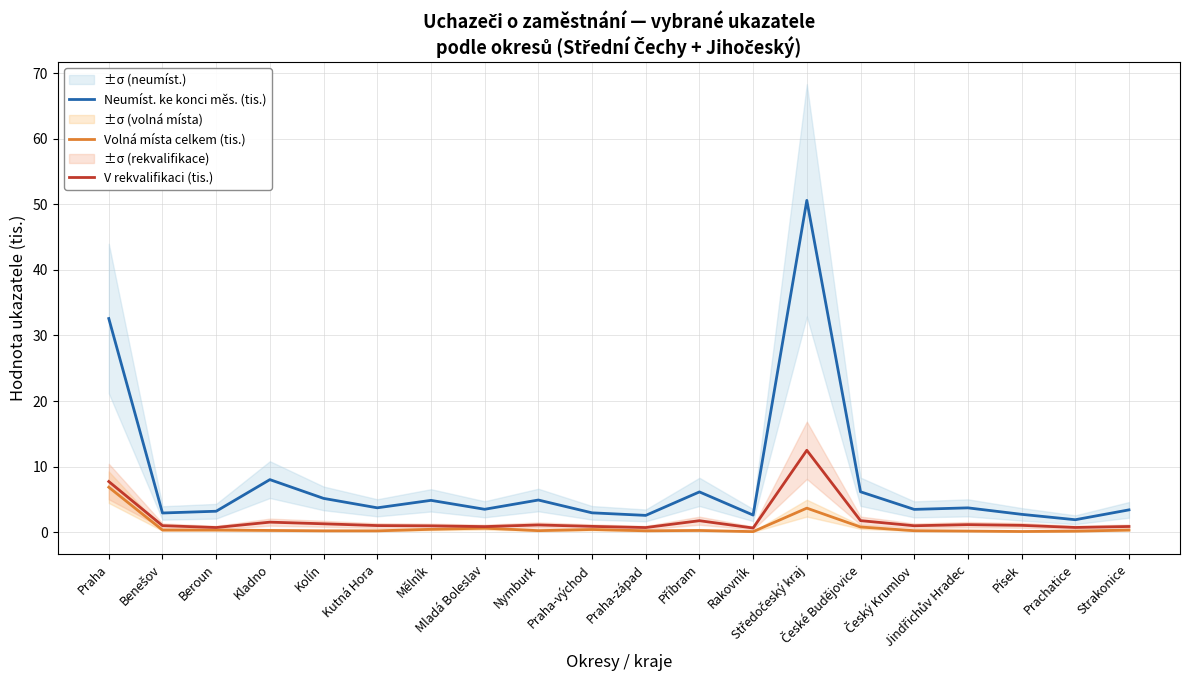

True or false: Neumíst. ke konci měs. (tis.) and V rekvalifikaci (tis.) cross at least once.

False